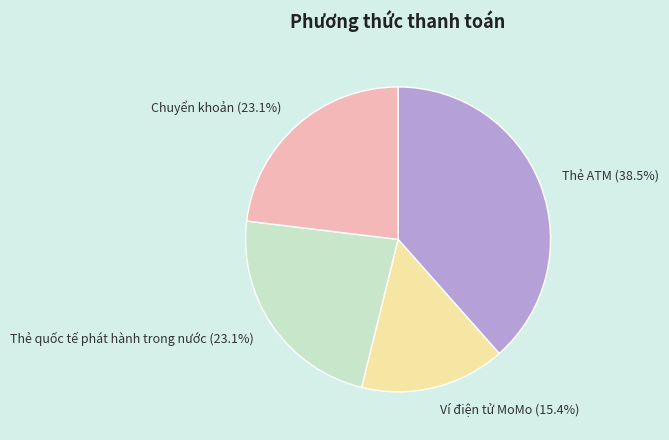

To the nearest percent, what portion does Chuyển khoản represent?

23%